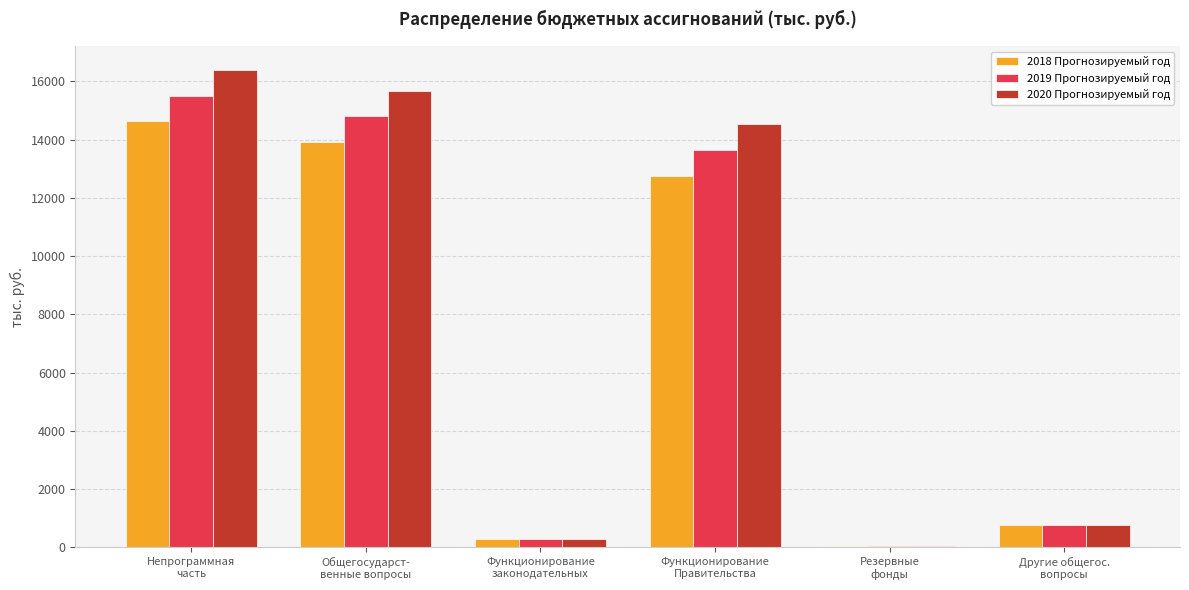

The 2020 Прогнозируемый год series shows 25088.7 at Общегосударст-
венные вопросы. True or false?

False